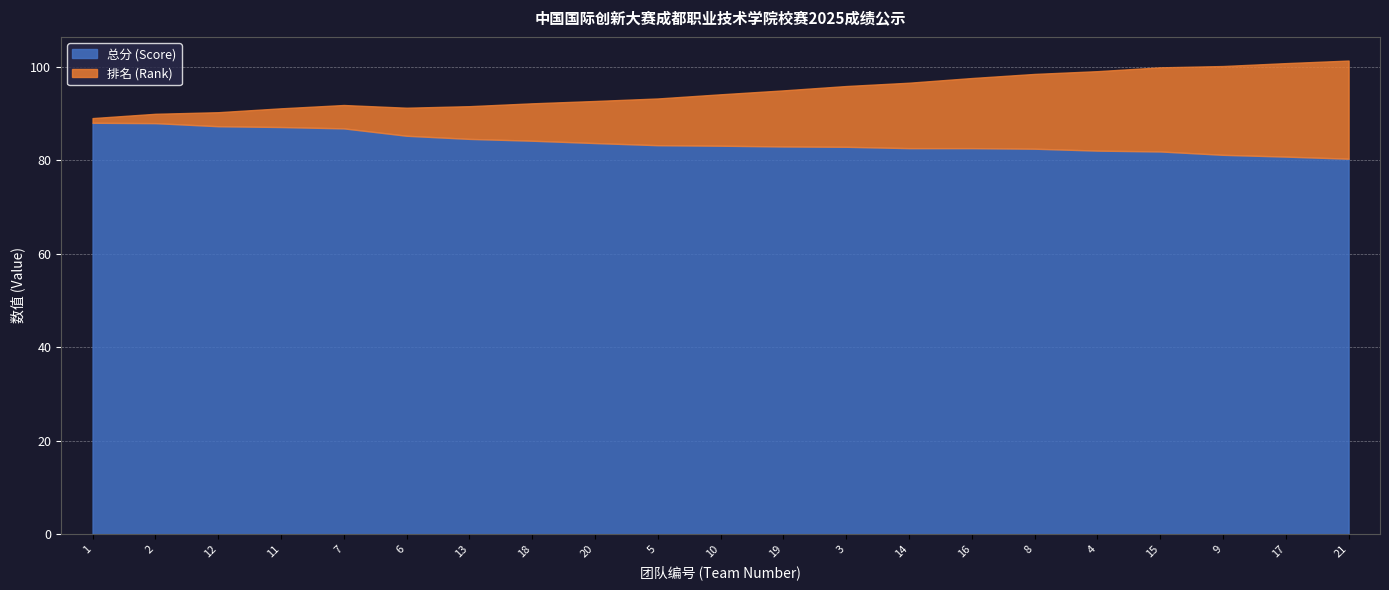

What is the minimum value shown in the chart?

1.0